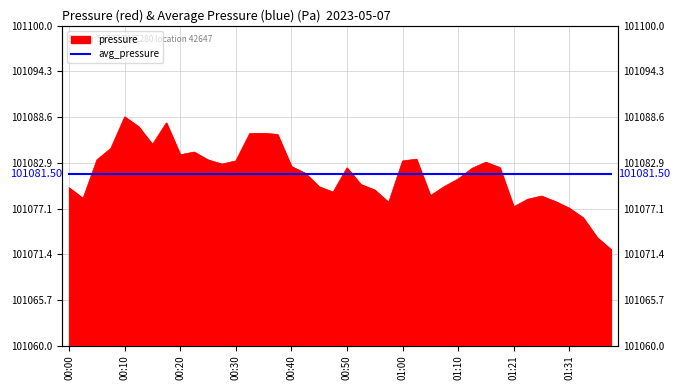

What is the difference between the values at 01:00 and 01:18?

0.8